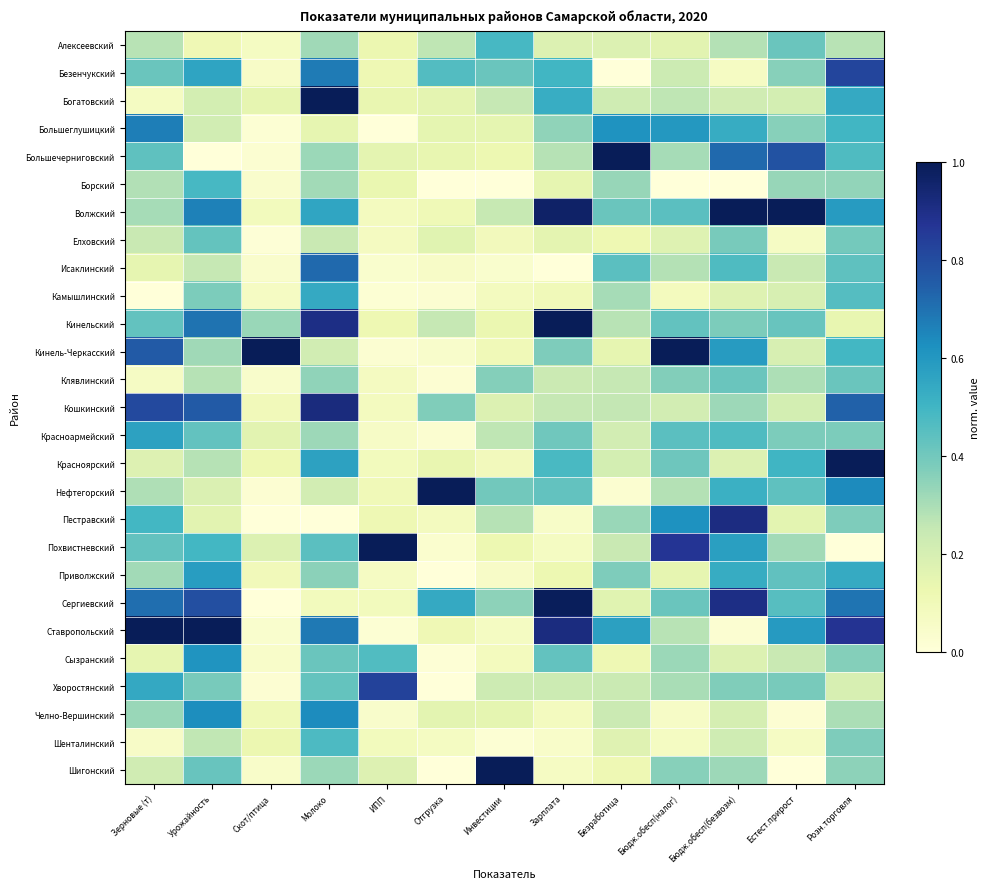

What is the total value across all series at Инвестиции?

5.8